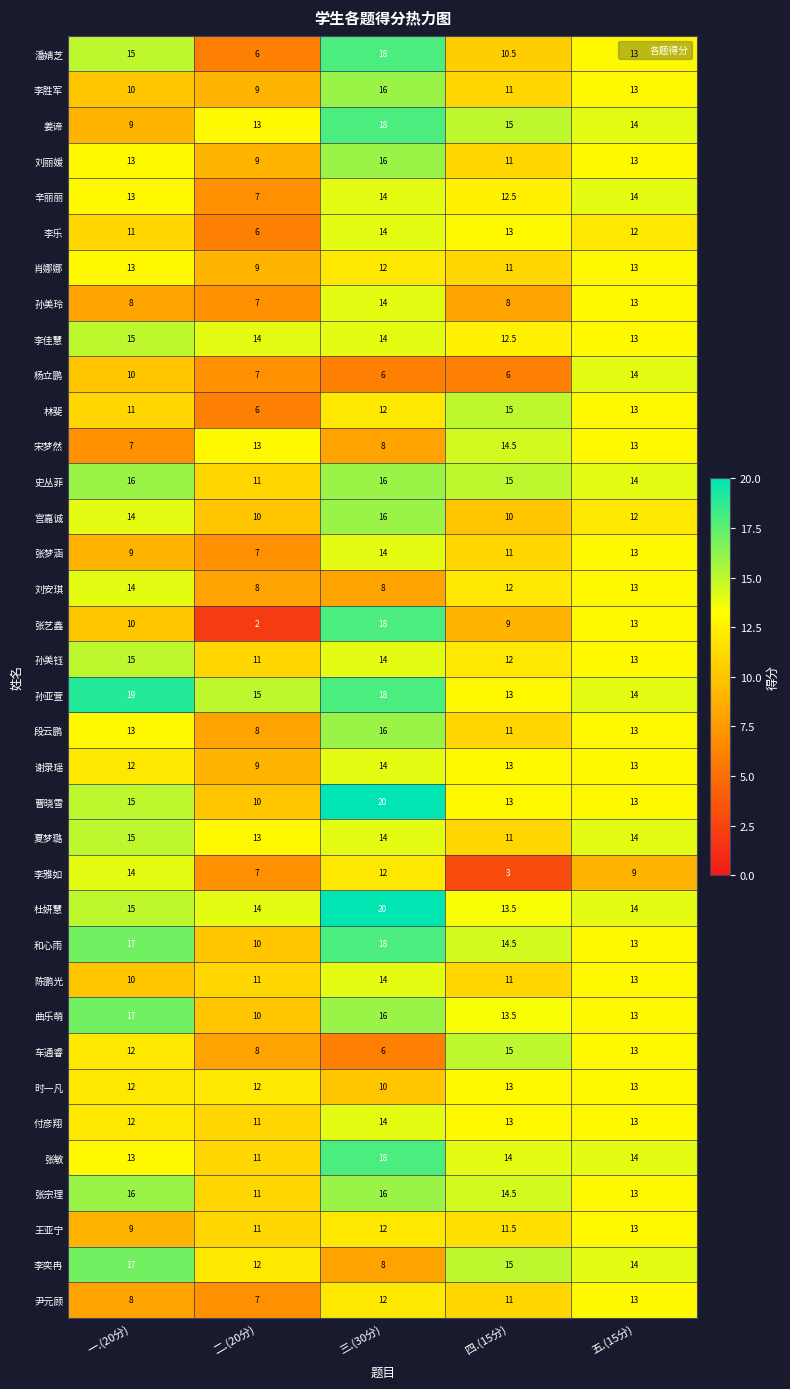

Rank the categories by 李雅如 value from highest to lowest.

一.(20分), 三.(30分), 五.(15分), 二.(20分), 四.(15分)